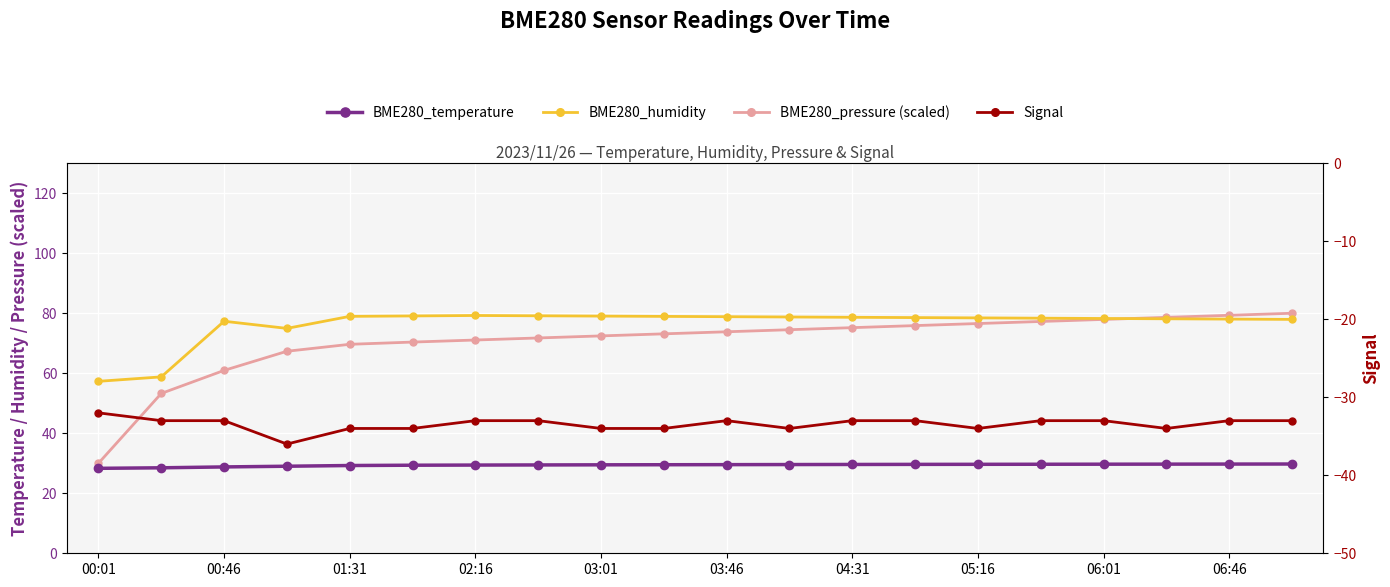

What is the average value of the BME280_temperature series?

29.4